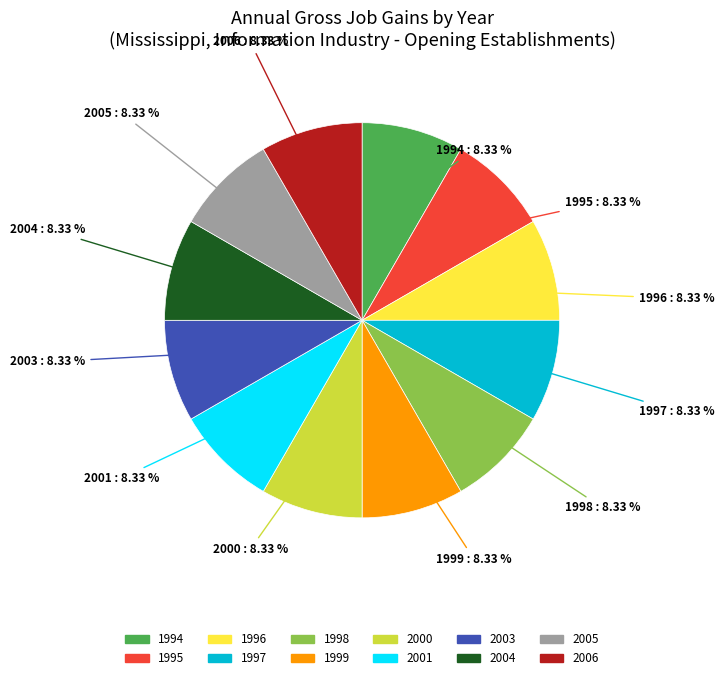

Is there a majority slice in this chart?

No